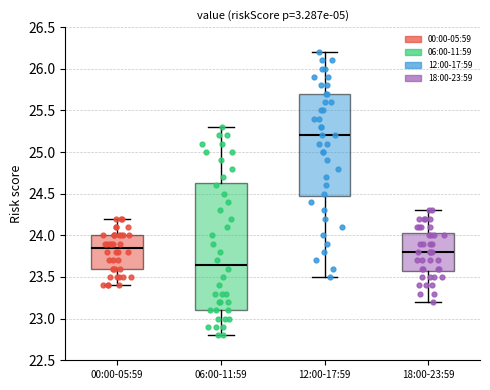

Where does the lower whisker of the box for 06:00-11:59 end on the y-axis? The values are not printed on the chart, so give them approximately, as read against the axis.

22.80